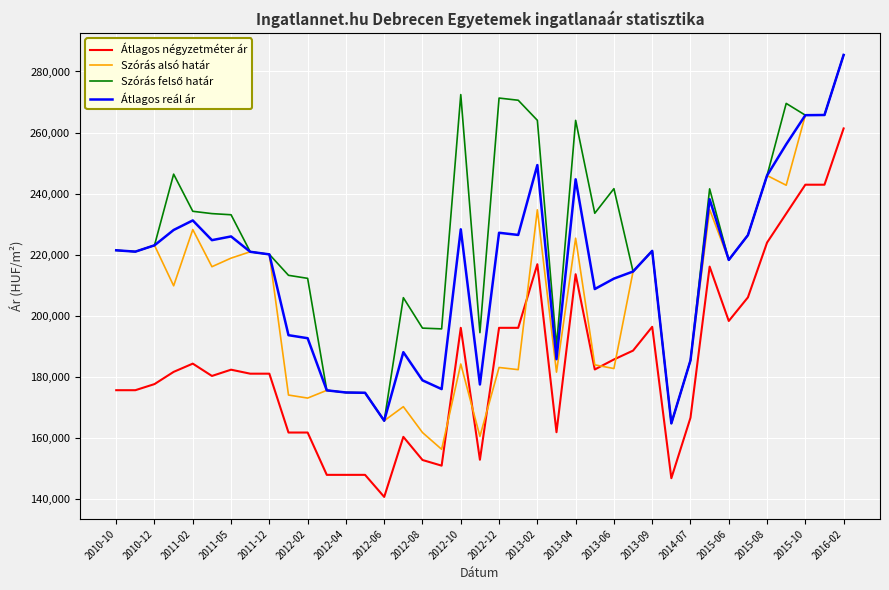

What is the highest value of the Szórás alsó határ series?

285422